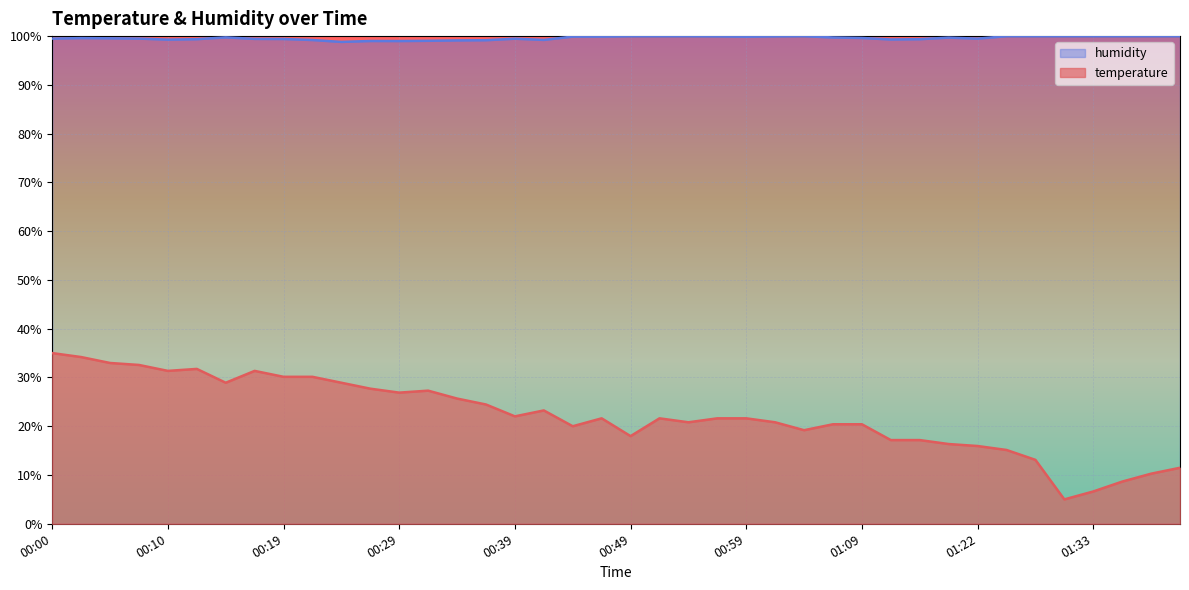

At which category does humidity reach its first local peak?

00:02